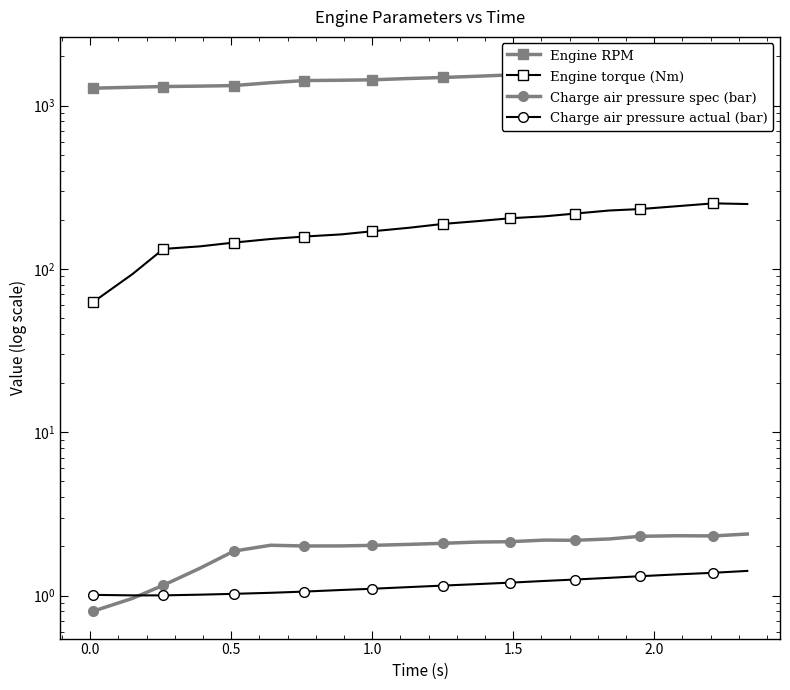

At how many categories does at least one series exceed 1486?

9